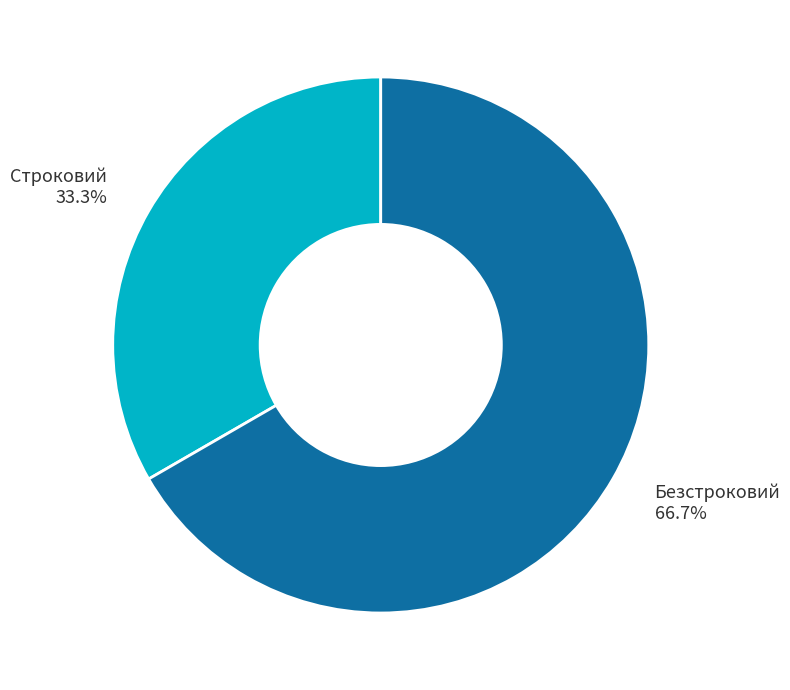

Approximately how many times larger is the value at Безстроковий 66.7% compared to Строковий 33.3%?

2.0